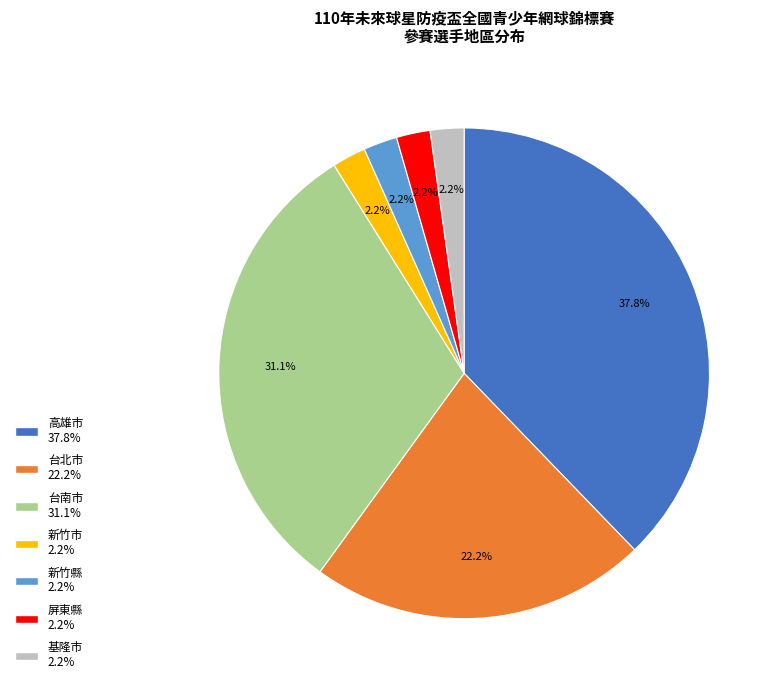

To the nearest percent, what is the difference between the 高雄市 and 台北市 slice percentages?

16%